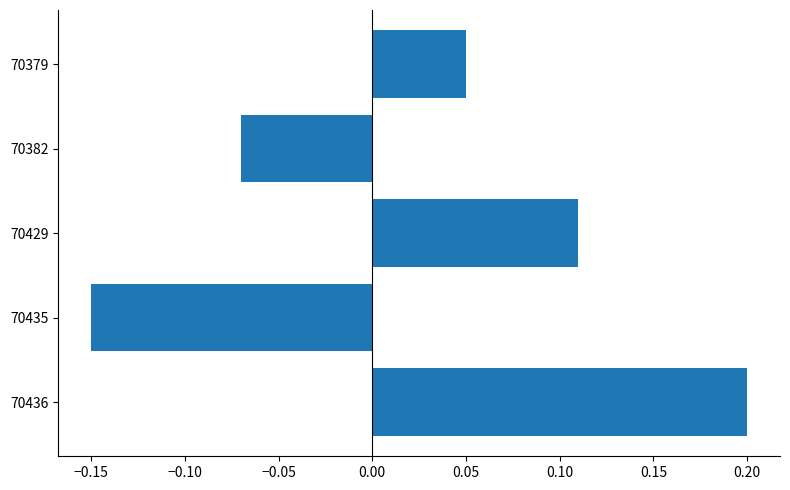

What is the change in value from 70435 to 70379?

+0.2